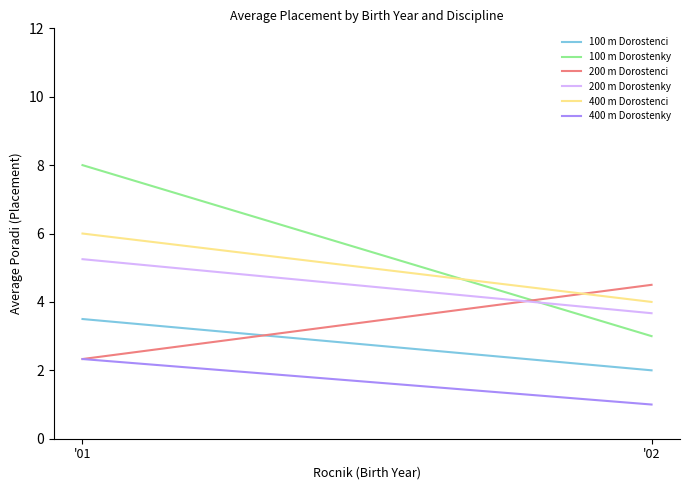

The 200 m Dorostenci series shows 4.5 at '02. True or false?

True